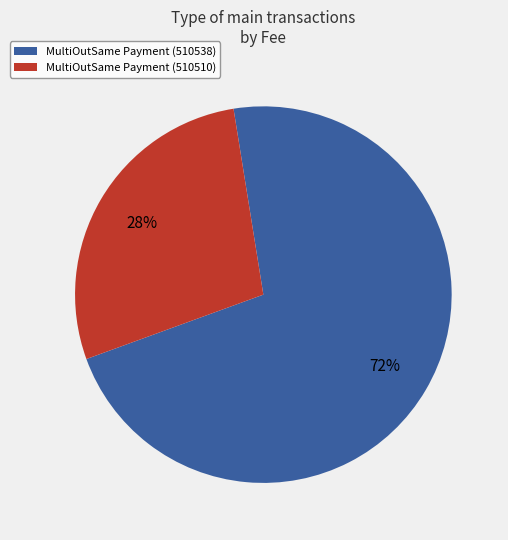

The MultiOutSame Payment (510538) slice represents 80% of the pie. True or false?

False